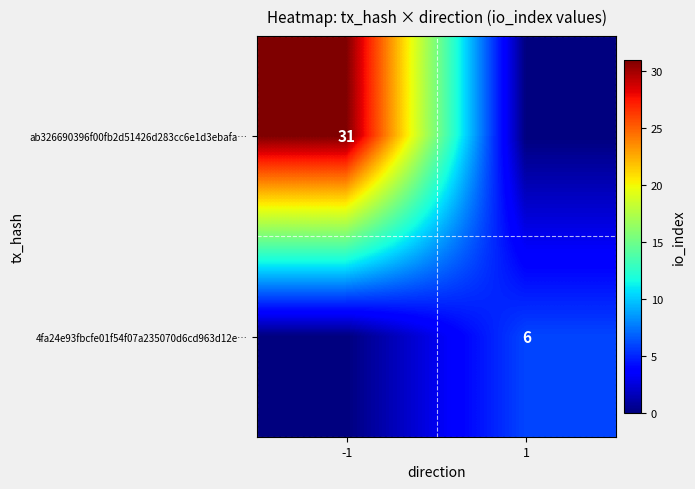

True or false: 4fa24e93fbcfe01f54f07a235070d6cd963d12e… has a value of 6 at 1.

True